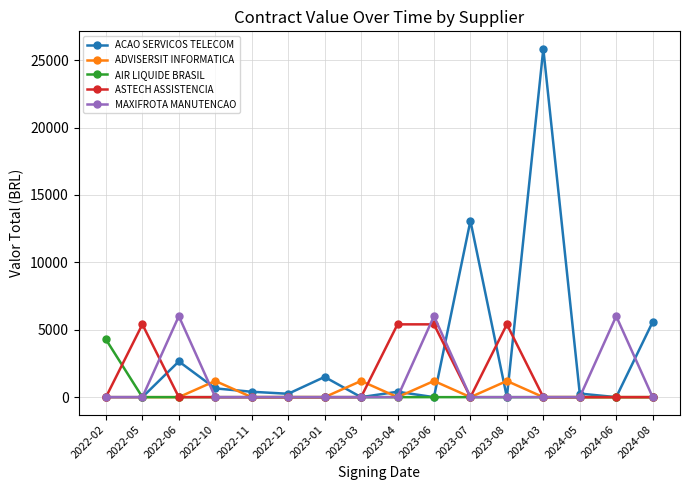

The MAXIFROTA MANUTENCAO series shows 3537.9 at 2022-10. True or false?

False